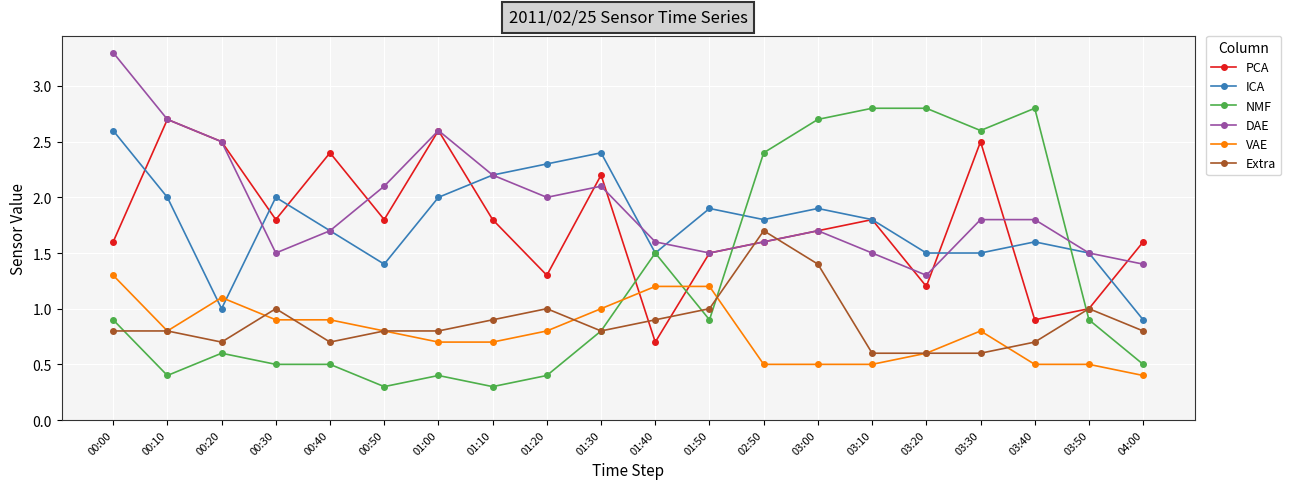

What is the average value of the VAE series?

0.8